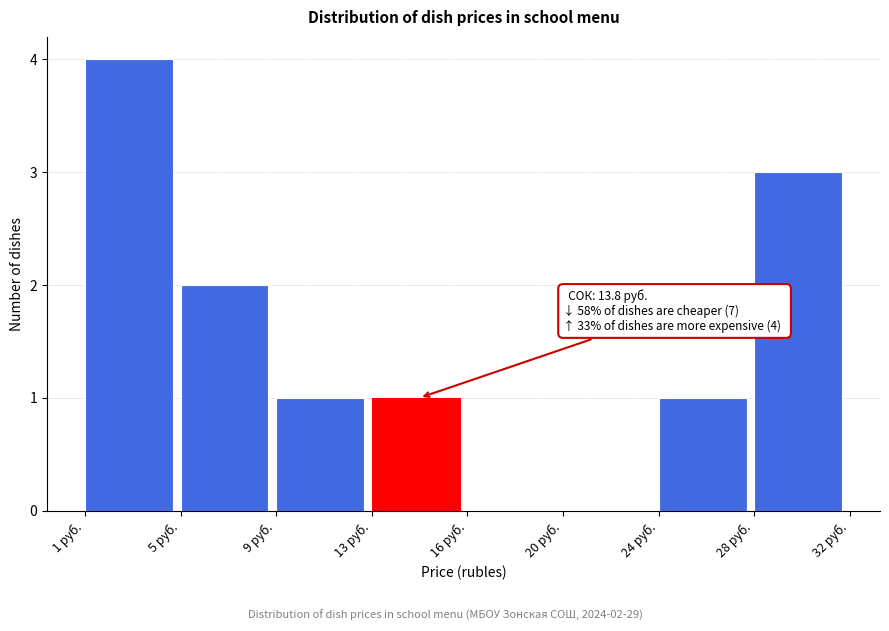

Reading right to left, list all the values displayed in this chart.

28 руб.=3	24 руб.=1	20 руб.=0	16 руб.=0	13 руб.=1	9 руб.=1	5 руб.=2	1 руб.=4